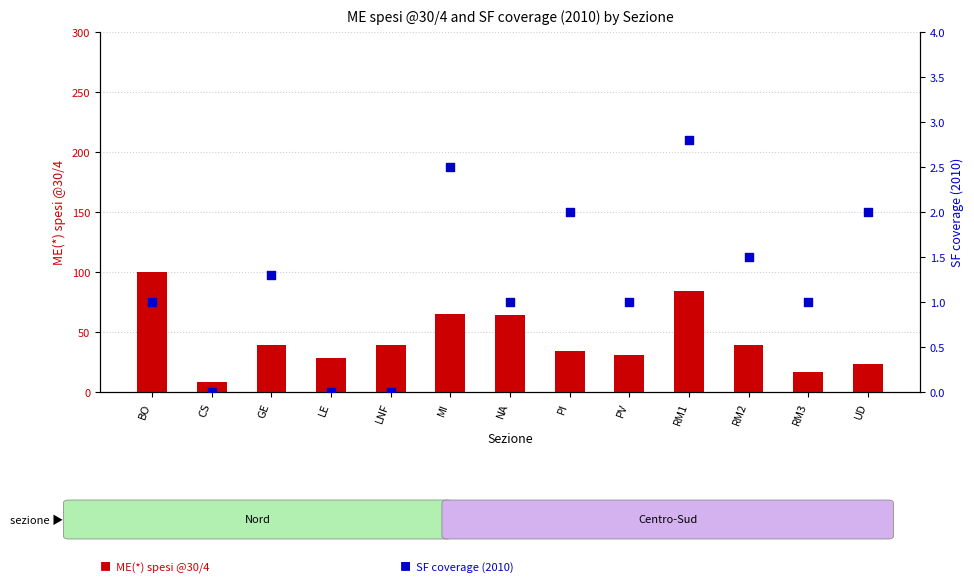

At how many categories does at least one series exceed 79?

2